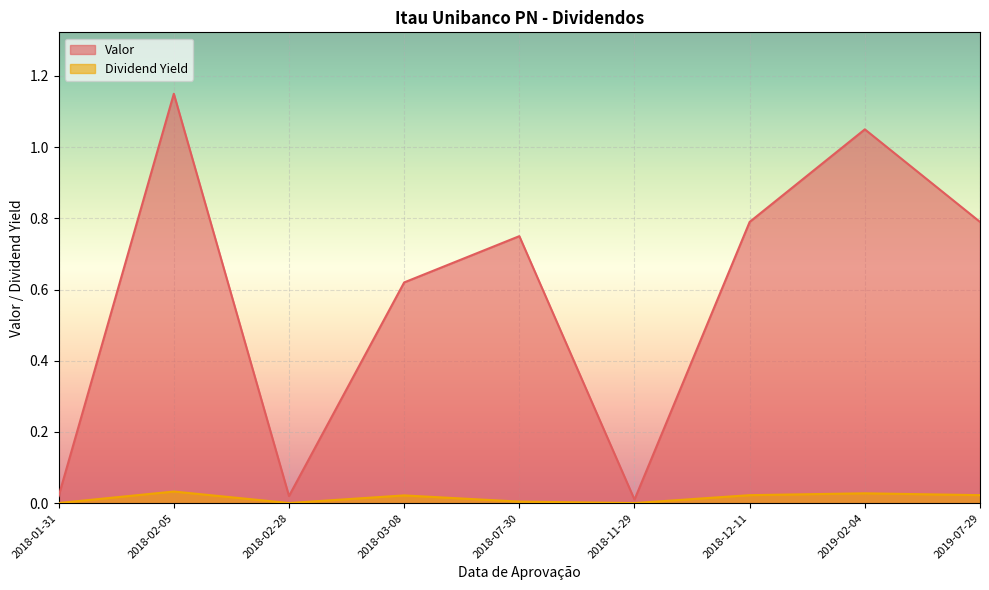

The Dividend Yield series shows 0.0 at 2018-03-08. True or false?

True